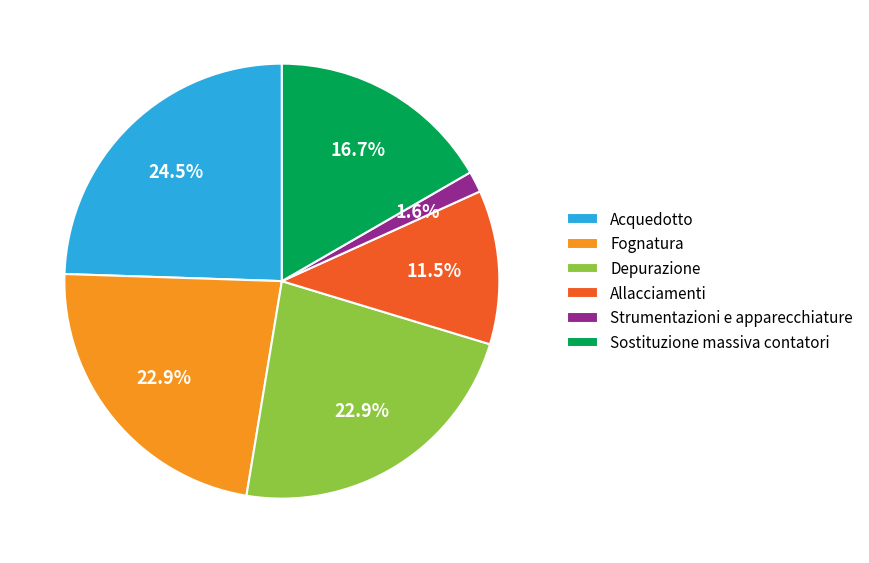

Do Fognatura and Allacciamenti together represent more than half of the pie?

No